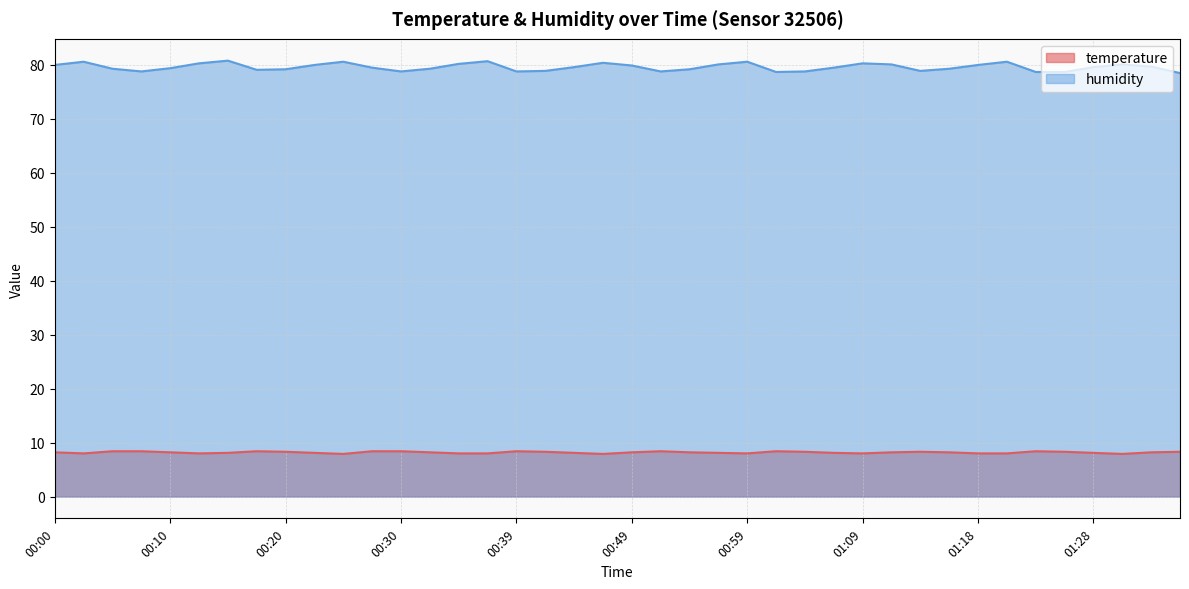

What is the label of the 17th point from the right?

00:56